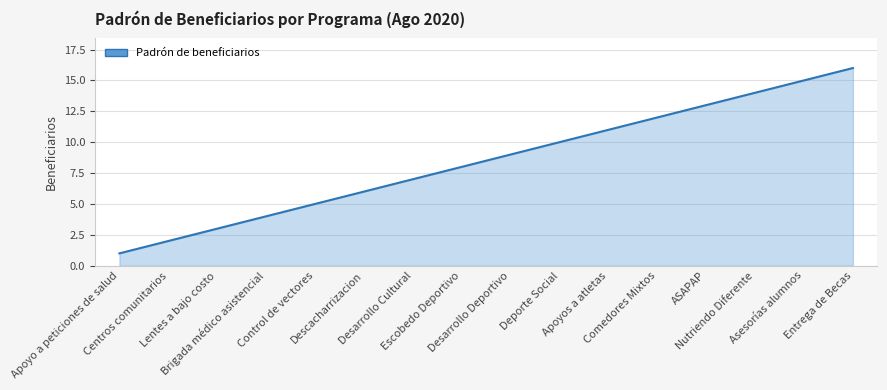

How many values are below 9?

8